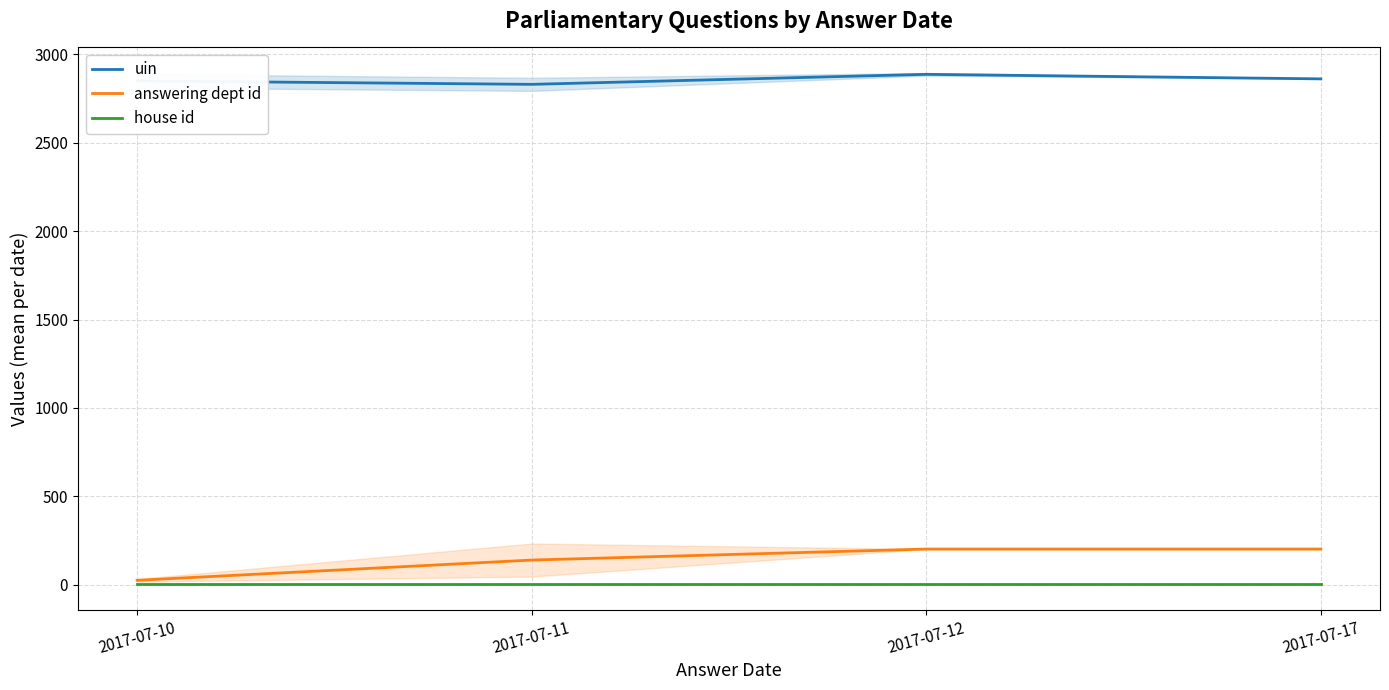

How many lines are shown in the chart?

3